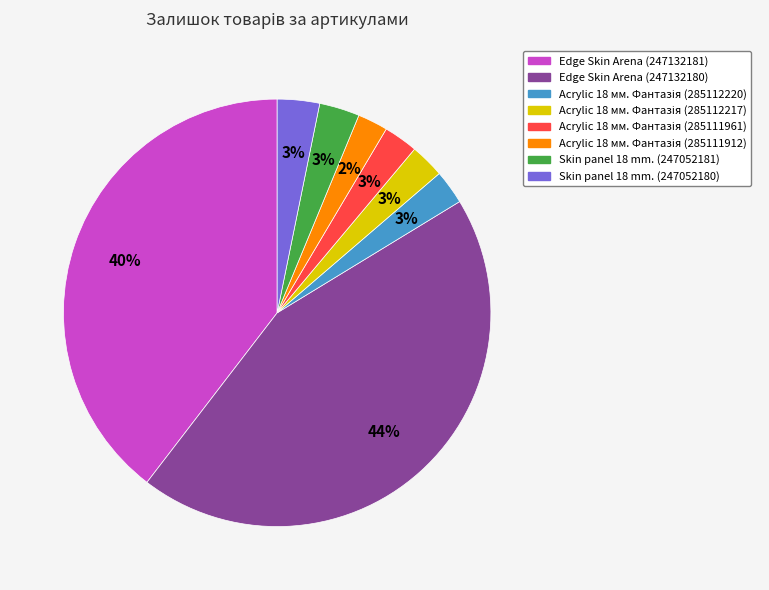

How many segments does this pie chart have?

8